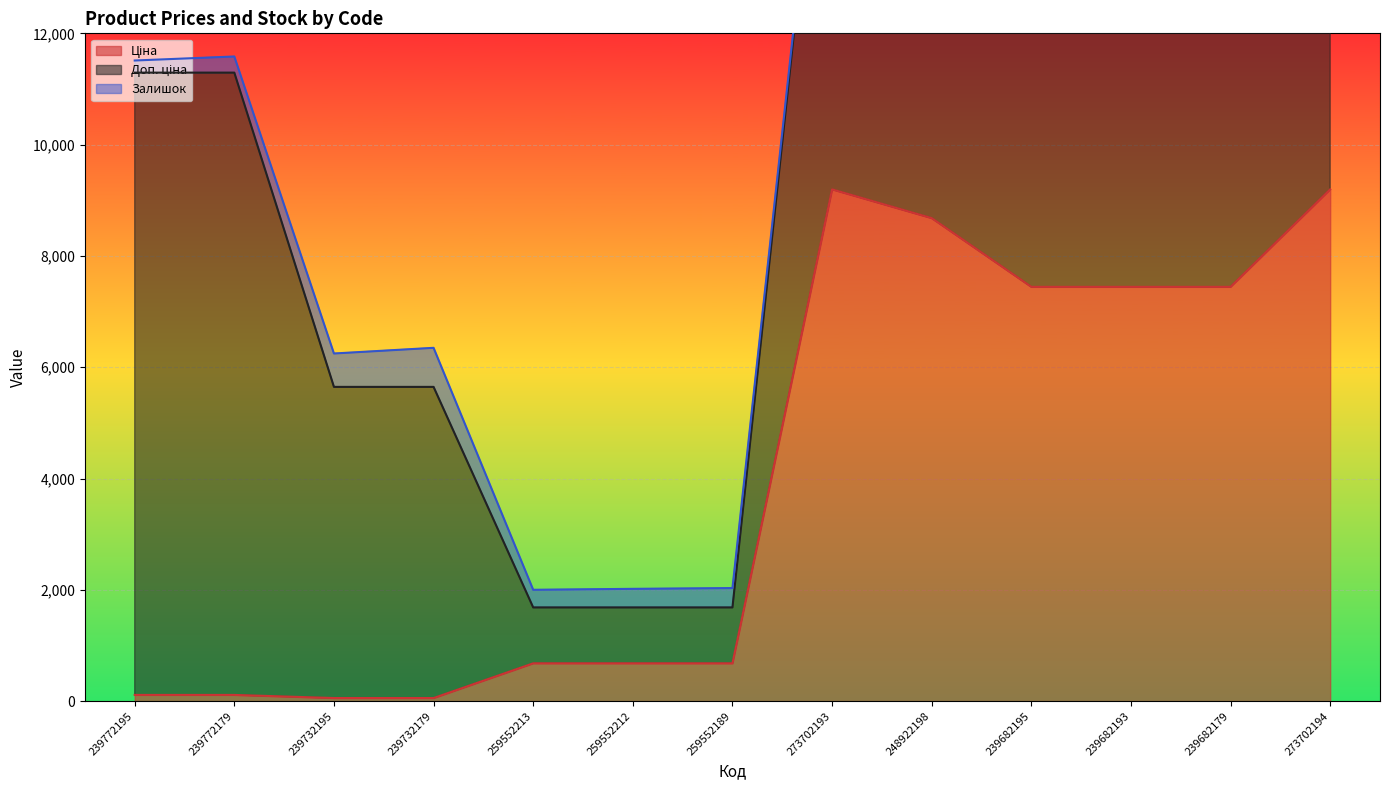

At how many categories does at least one series exceed 697?

13